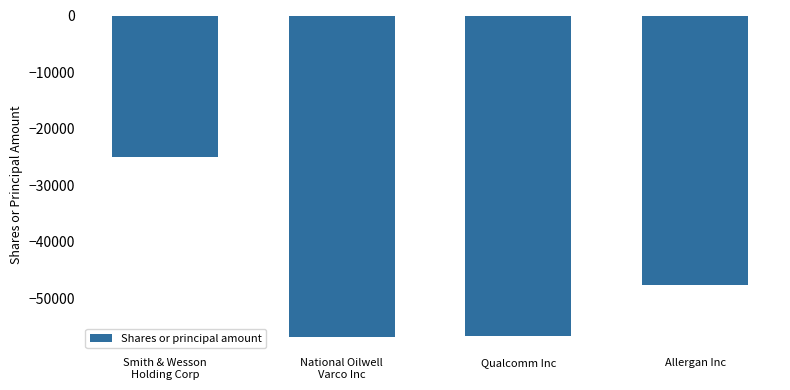

Reading left to right, what are all the values shown in this chart?

-25000	-56955	-56712	-47695